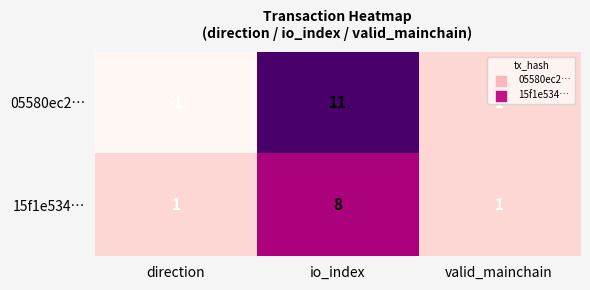

Count the 15f1e534… values in the range 1 to 8.

3